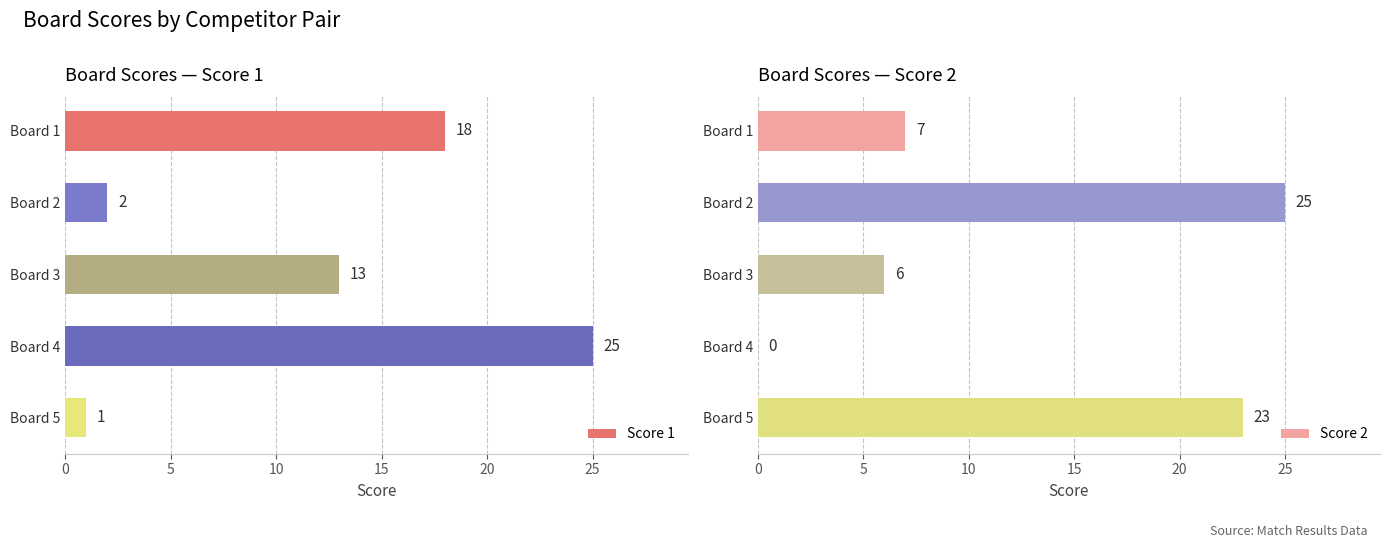

How many bars are there in total?

10